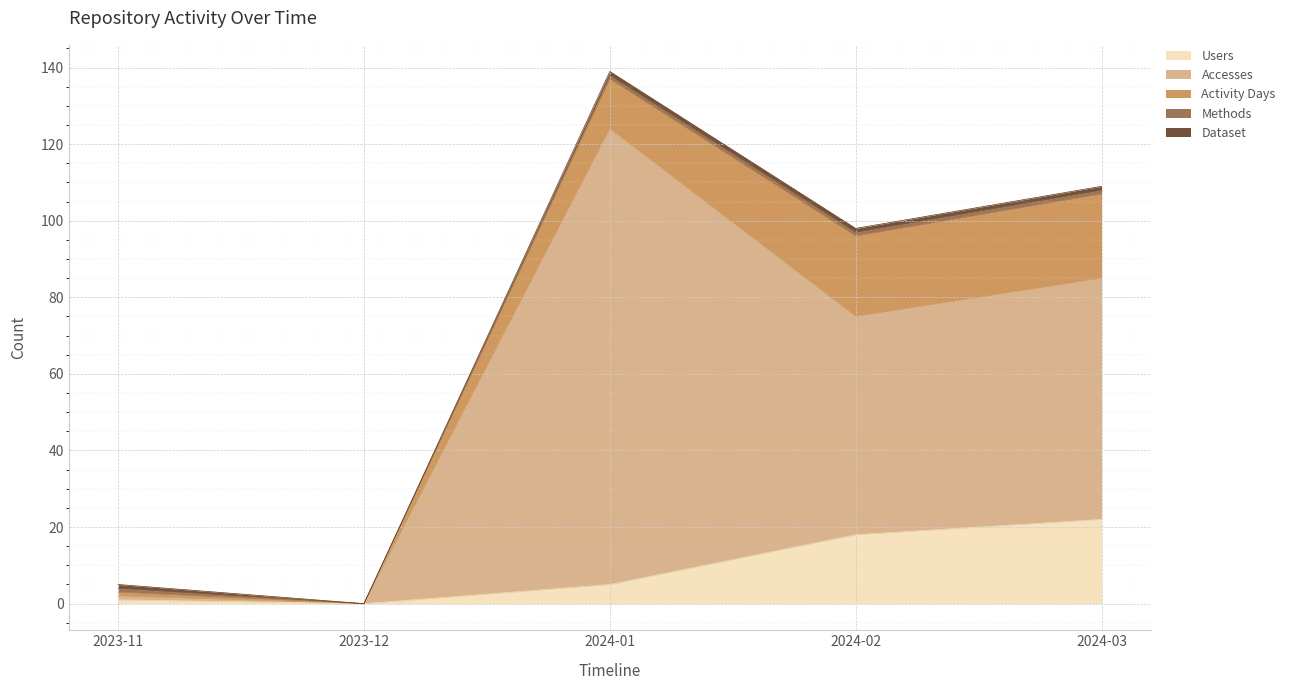

What is the difference between the highest and lowest values at 2024-01?

118